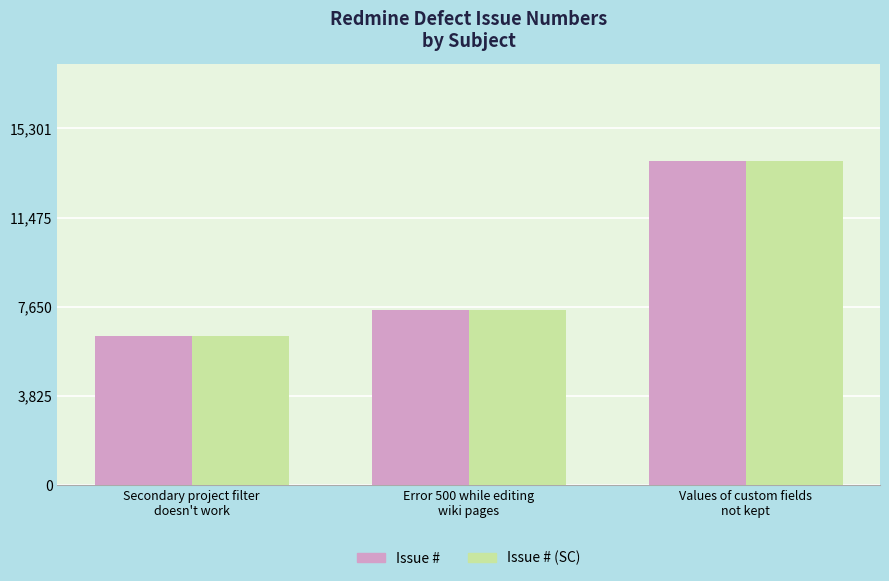

At which category is the sum across all series the highest?

Values of custom fields
not kept